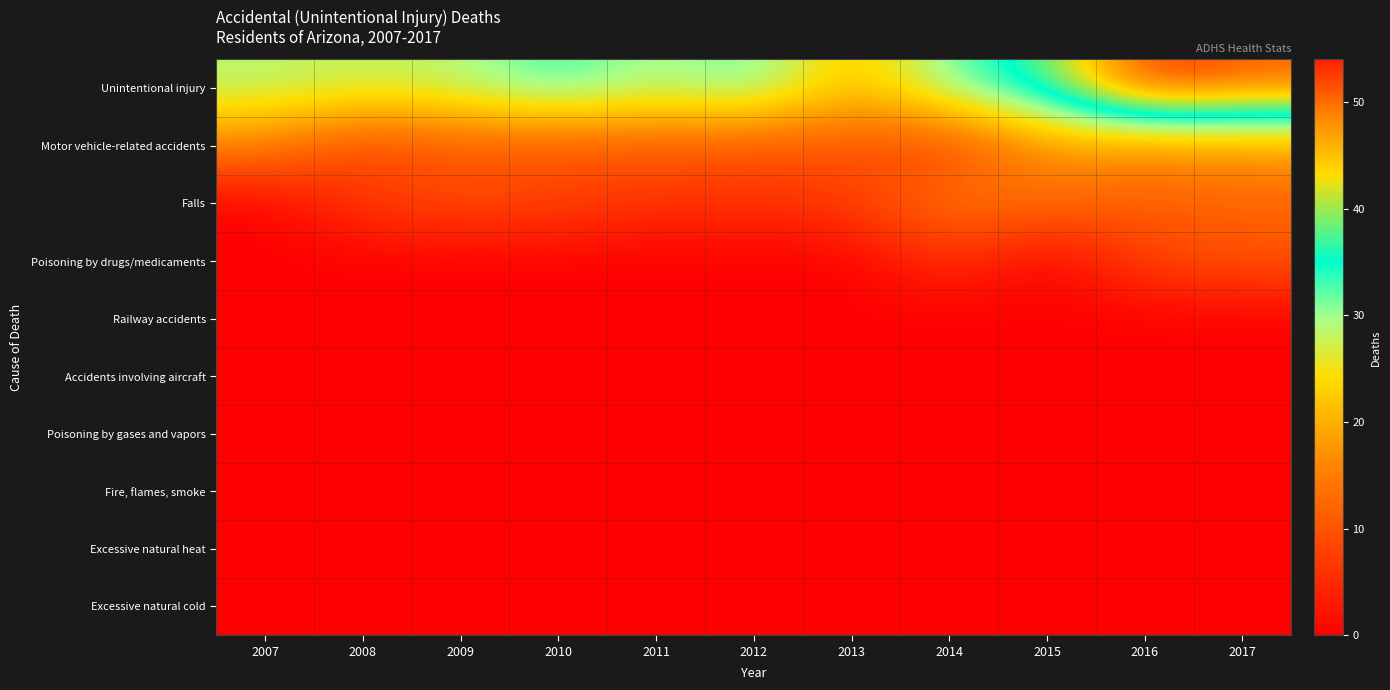

Reading left to right, transcribe all the data shown in this chart.

Unintentional injury: 2007=29	2008=28	2009=29	2010=34	2011=29	2012=33	2013=21	2014=32	2015=38	2016=54	2017=51
Motor vehicle-related accidents: 2007=16	2008=8	2009=11	2010=10	2011=11	2012=10	2013=10	2014=7	2015=18	2016=17	2017=18
Falls: 2007=0	2008=7	2009=9	2010=8	2011=6	2012=6	2013=7	2014=15	2015=13	2016=11	2017=12
Poisoning by drugs/medicaments: 2007=0	2008=0	2009=0	2010=0	2011=0	2012=0	2013=0	2014=6	2015=0	2016=8	2017=10
Railway accidents: 2007=0	2008=0	2009=0	2010=0	2011=0	2012=0	2013=0	2014=0	2015=0	2016=0	2017=0
Accidents involving aircraft: 2007=0	2008=0	2009=0	2010=0	2011=0	2012=0	2013=0	2014=0	2015=0	2016=0	2017=0
Poisoning by gases and vapors: 2007=0	2008=0	2009=0	2010=0	2011=0	2012=0	2013=0	2014=0	2015=0	2016=0	2017=0
Fire, flames, smoke: 2007=0	2008=0	2009=0	2010=0	2011=0	2012=0	2013=0	2014=0	2015=0	2016=0	2017=0
Excessive natural heat: 2007=0	2008=0	2009=0	2010=0	2011=0	2012=0	2013=0	2014=0	2015=0	2016=0	2017=0
Excessive natural cold: 2007=0	2008=0	2009=0	2010=0	2011=0	2012=0	2013=0	2014=0	2015=0	2016=0	2017=0